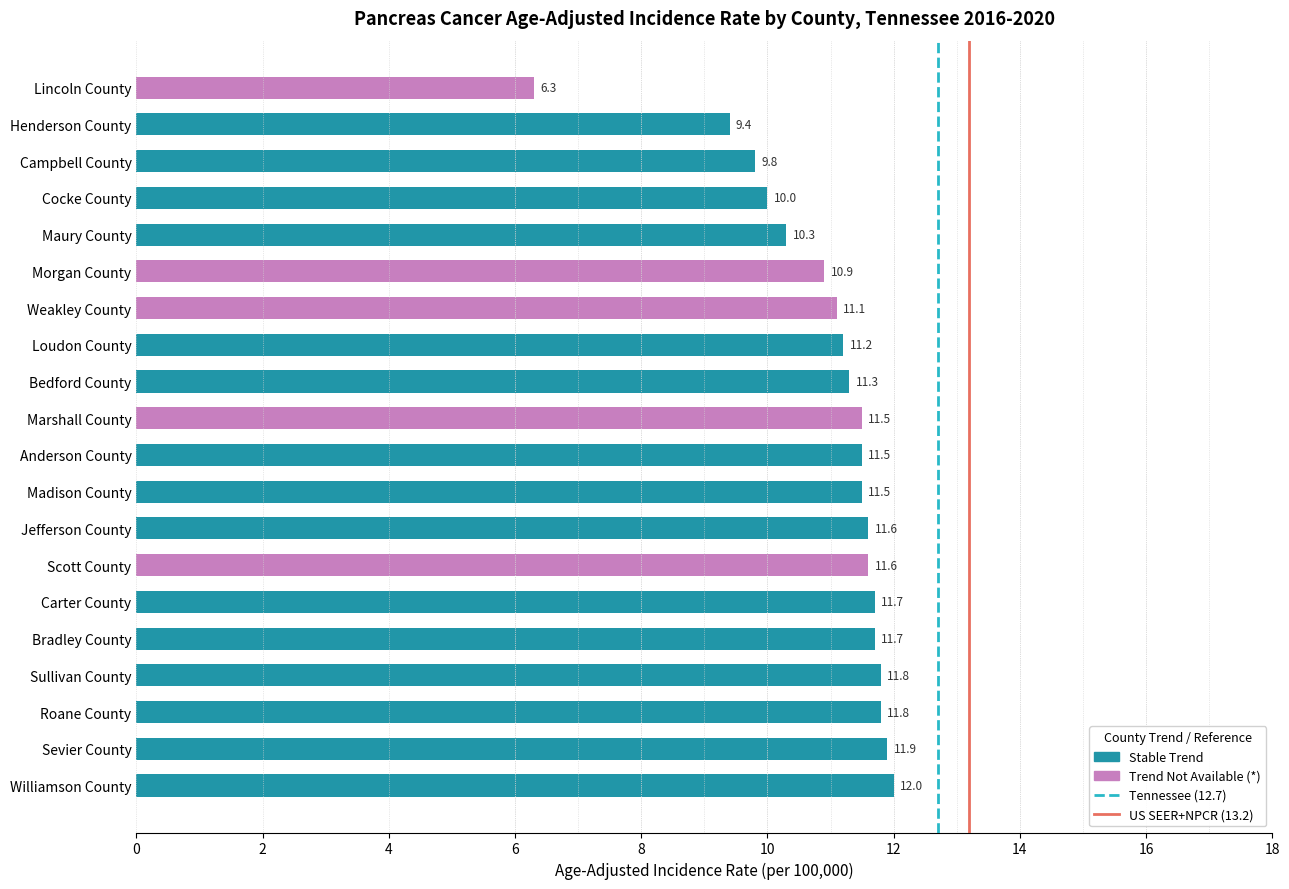

How many values in Tennessee Rate (12.7) are above zero?

1